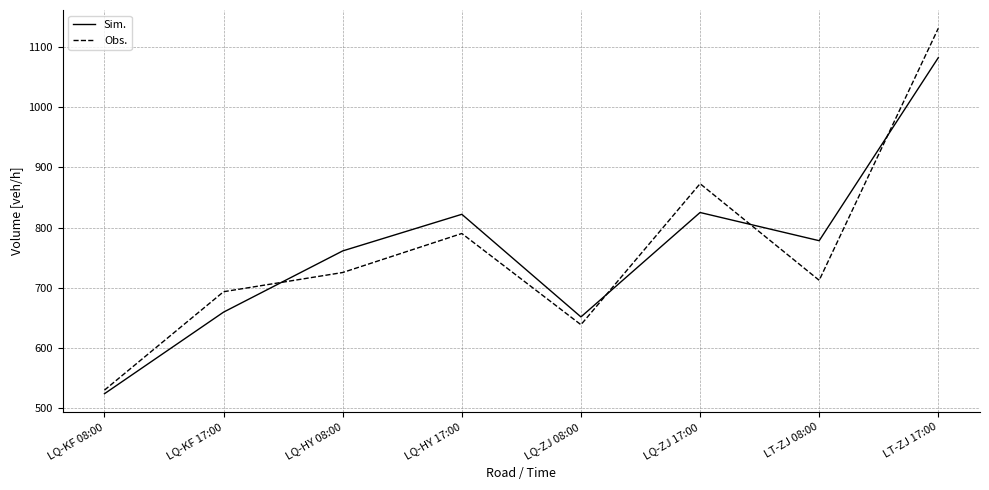

True or false: Obs. and Sim. intersect in this chart.

True